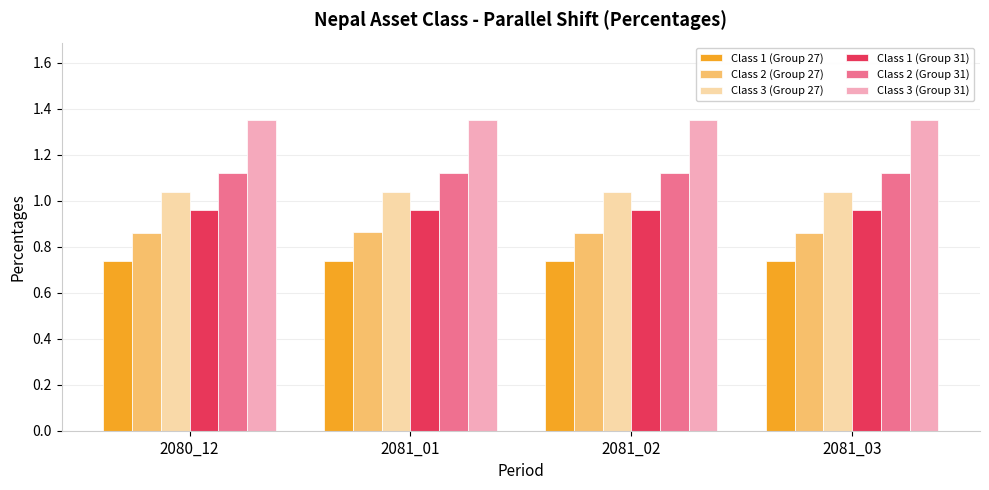

Rank the series at 2081_03 from lowest to highest value.

Class 1 (Group 27), Class 2 (Group 27), Class 1 (Group 31), Class 3 (Group 27), Class 2 (Group 31), Class 3 (Group 31)